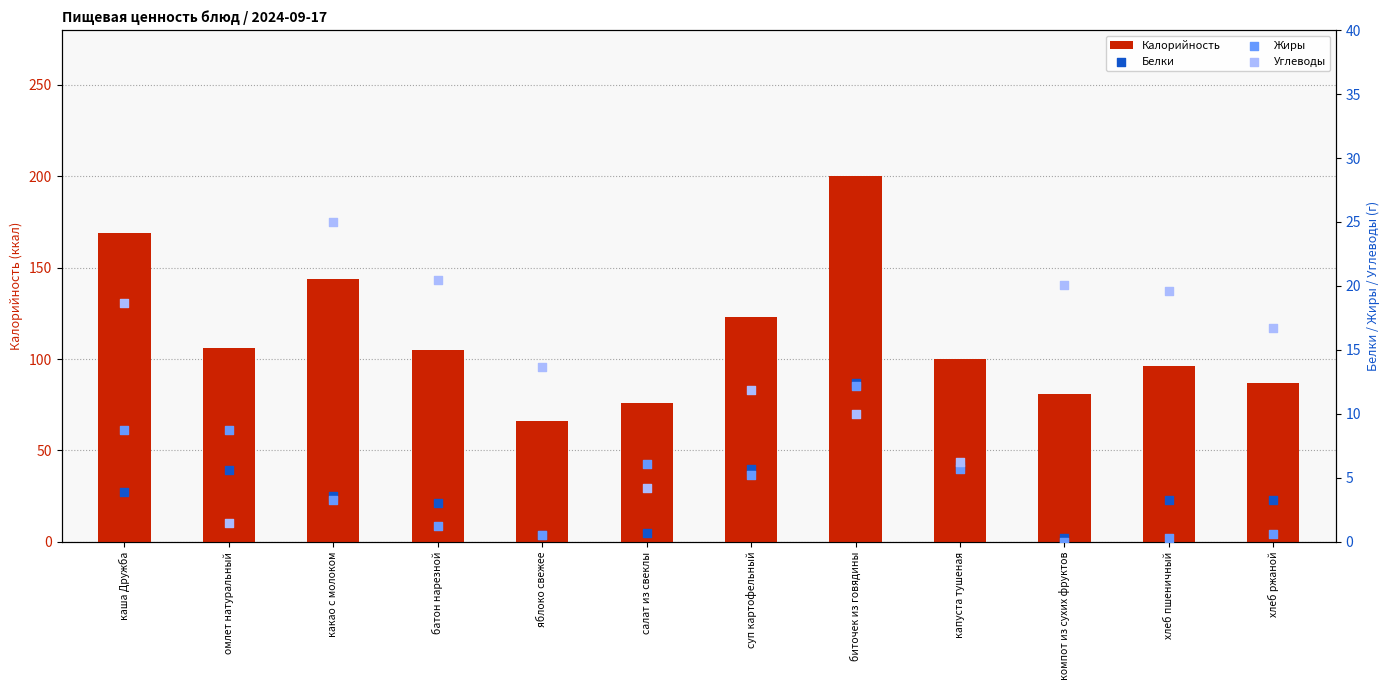

Which series contains the highest Y value?

Калорийность